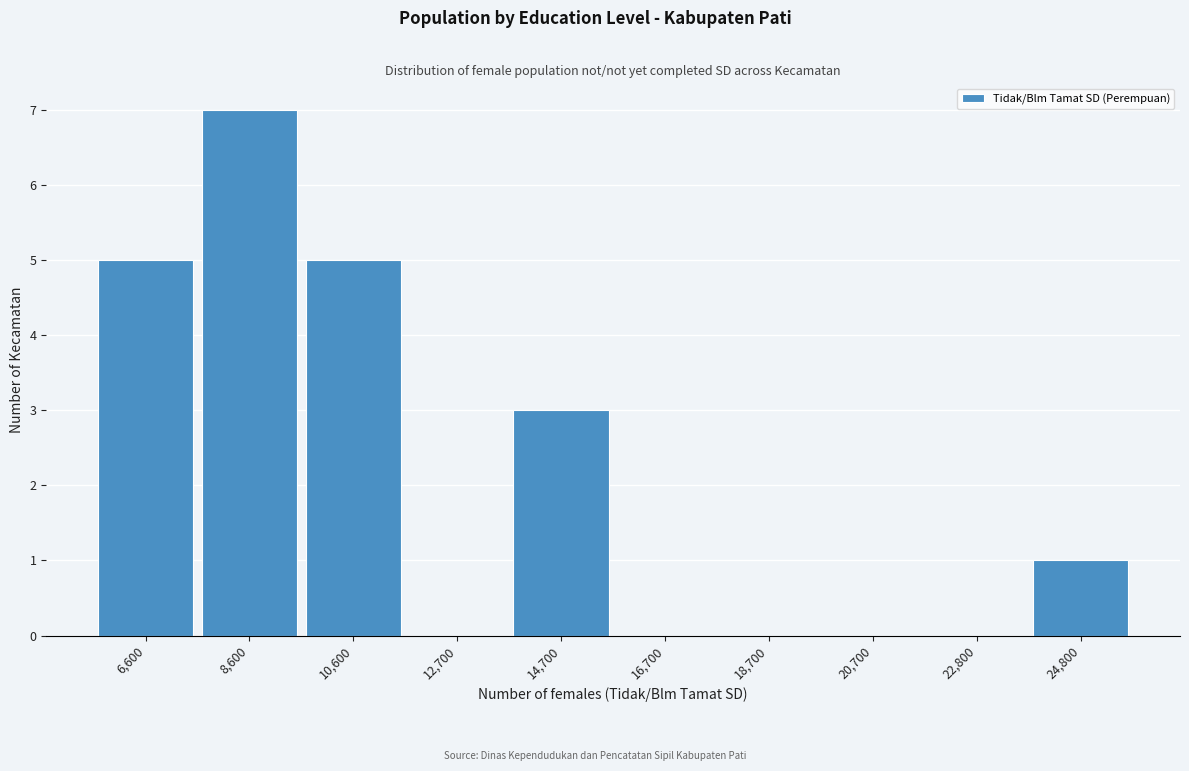

Which range on the x-axis has the tallest bar?

7500 to 9500